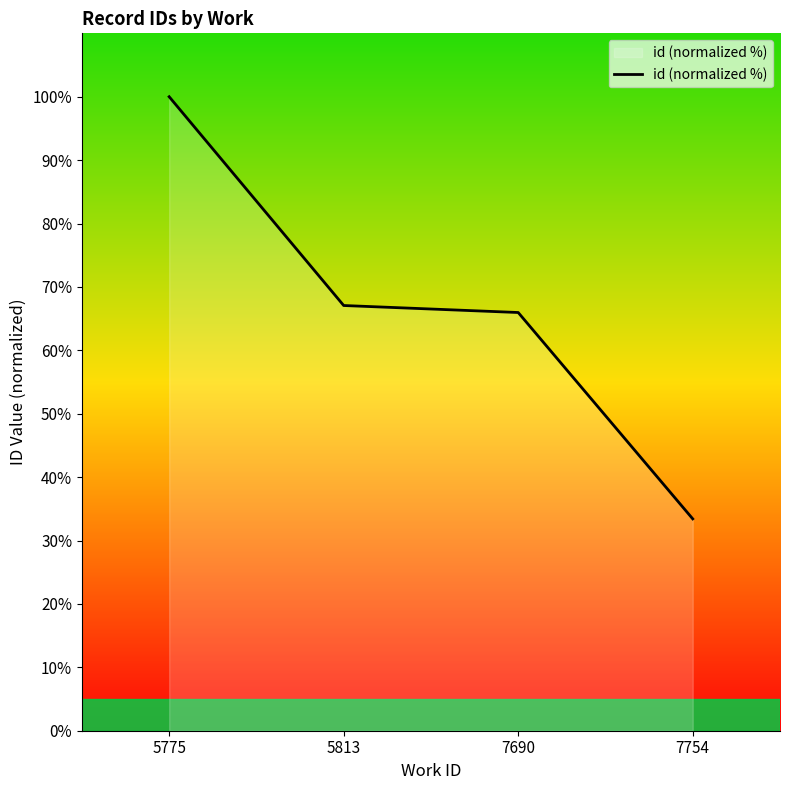

What is the change in value from 5775 to 7690?

-34.0